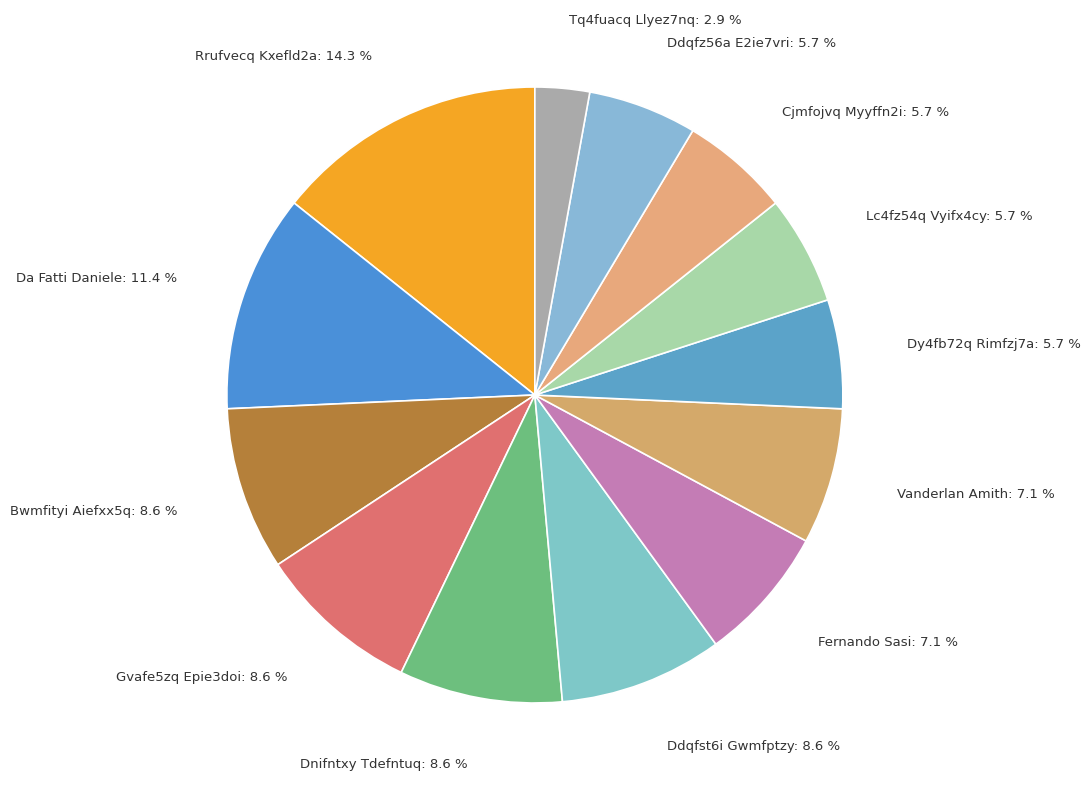

Rank the categories by value from highest to lowest.

Rrufvecq Kxefld2a, Da Fatti Daniele, Bwmfityi Aiefxx5q, Gvafe5zq Epie3doi, Dnifntxy Tdefntuq, Ddqfst6i Gwmfptzy, Fernando Sasi, Vanderlan Amith, Dy4fb72q Rimfzj7a, Lc4fz54q Vyifx4cy, Cjmfojvq Myyffn2i, Ddqfz56a E2ie7vri, Tq4fuacq Llyez7nq